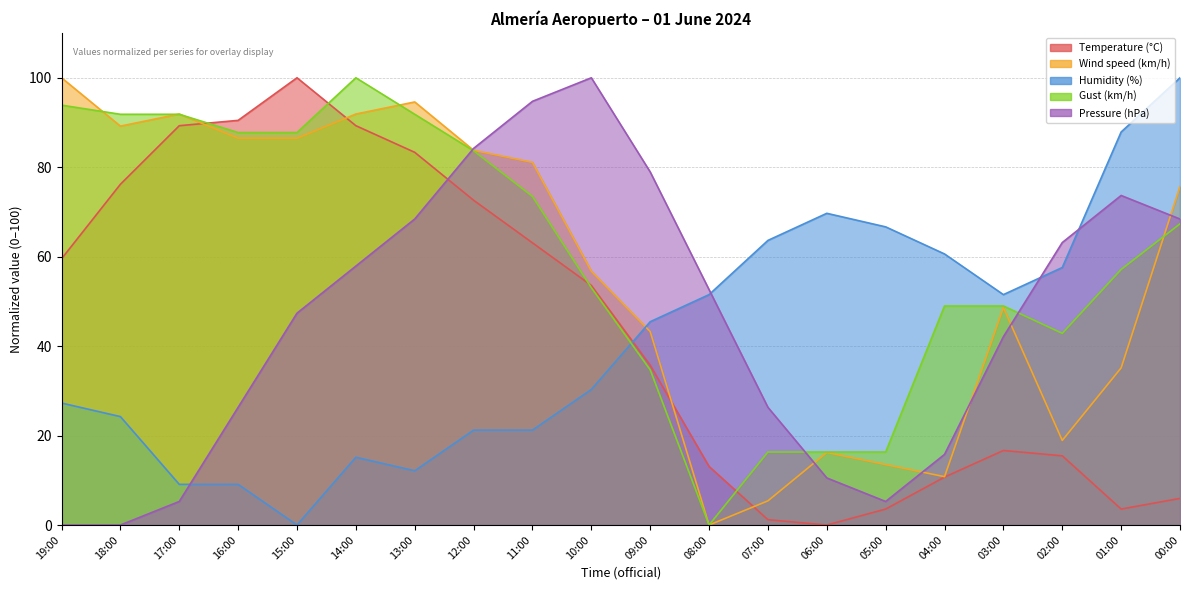

Which series has the widest spread of values?

Temperature (°C)